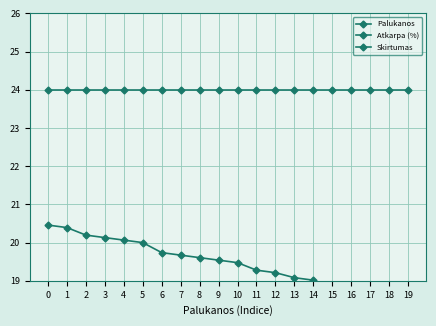

True or false: Atkarpa (%) has more than 0 points higher than both neighbors.

False